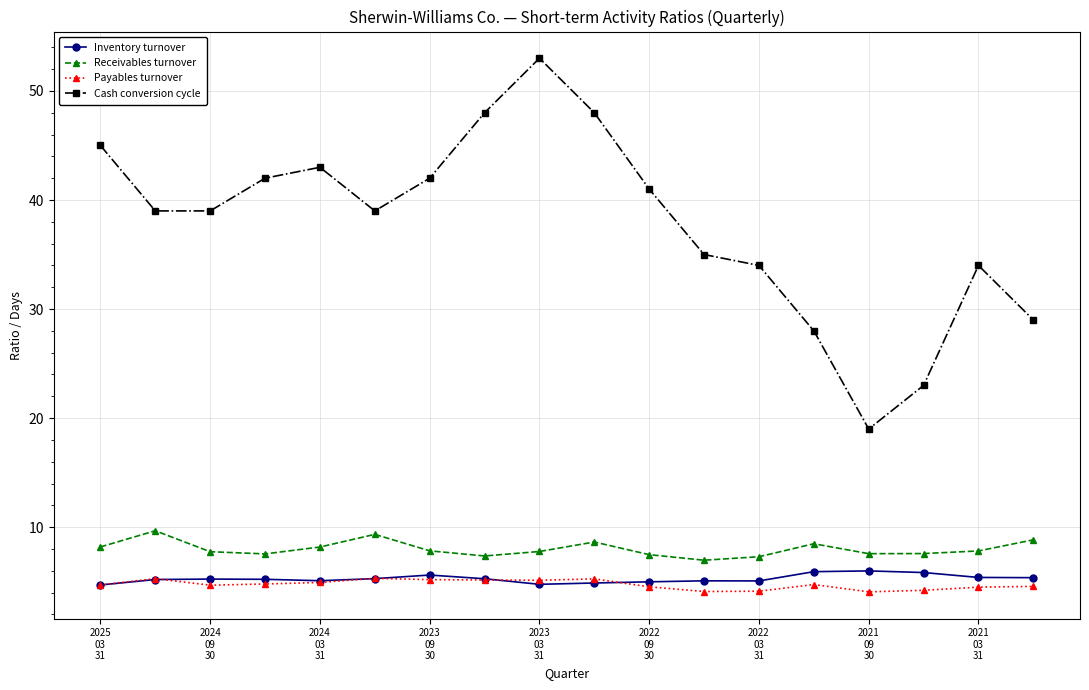

True or false: Receivables turnover has more than 1 interior local peaks.

True